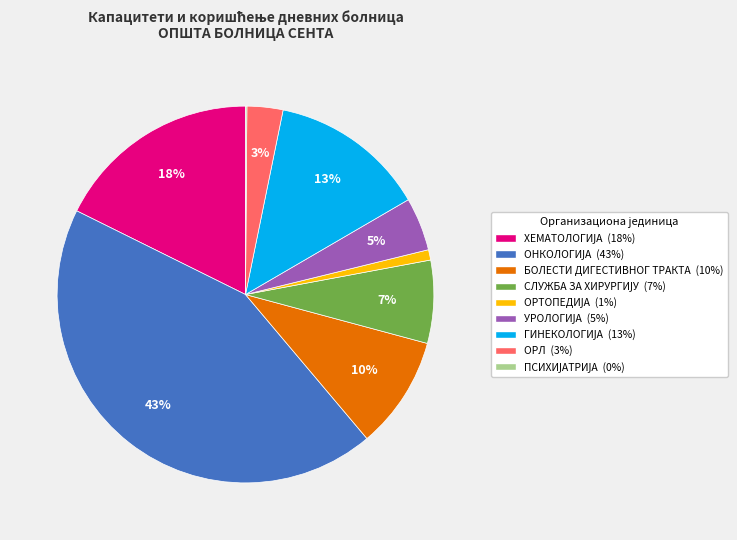

The ОРЛ (3%) slice represents 3% of the pie. True or false?

True